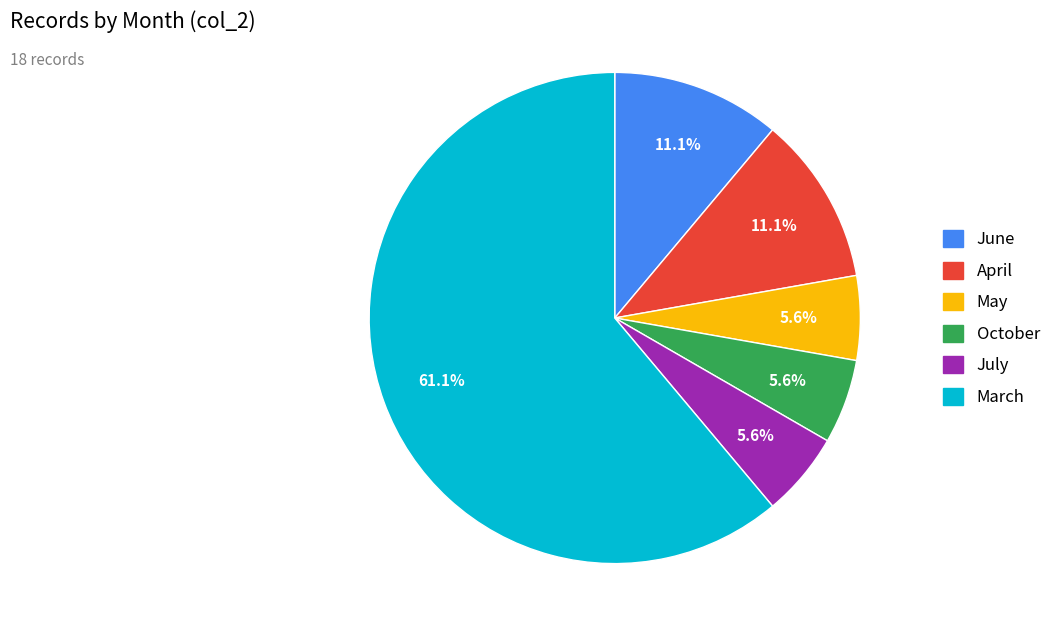

How many slices are in this pie chart?

6